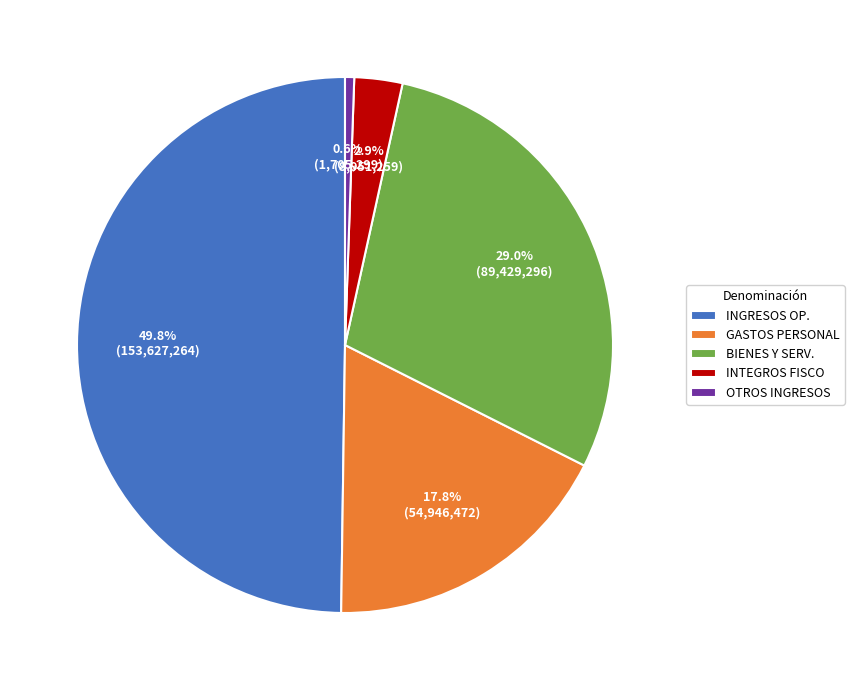

Does INTEGROS FISCO account for over 50% of the chart?

No